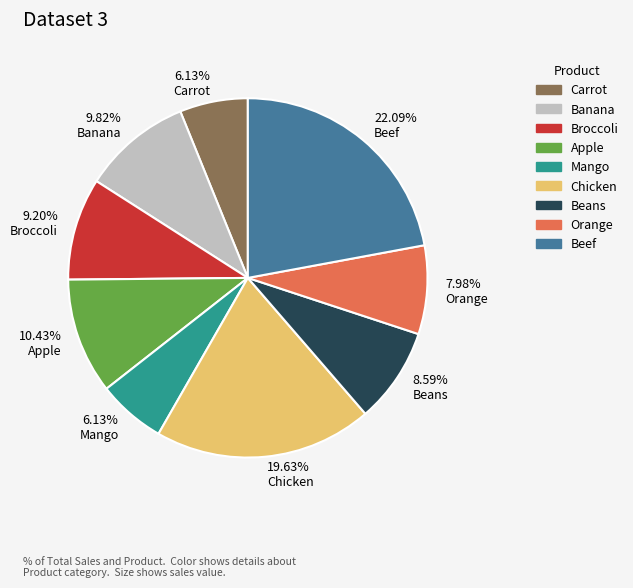

Combined, do 9.20% Broccoli and 7.98% Orange account for over 50%?

No